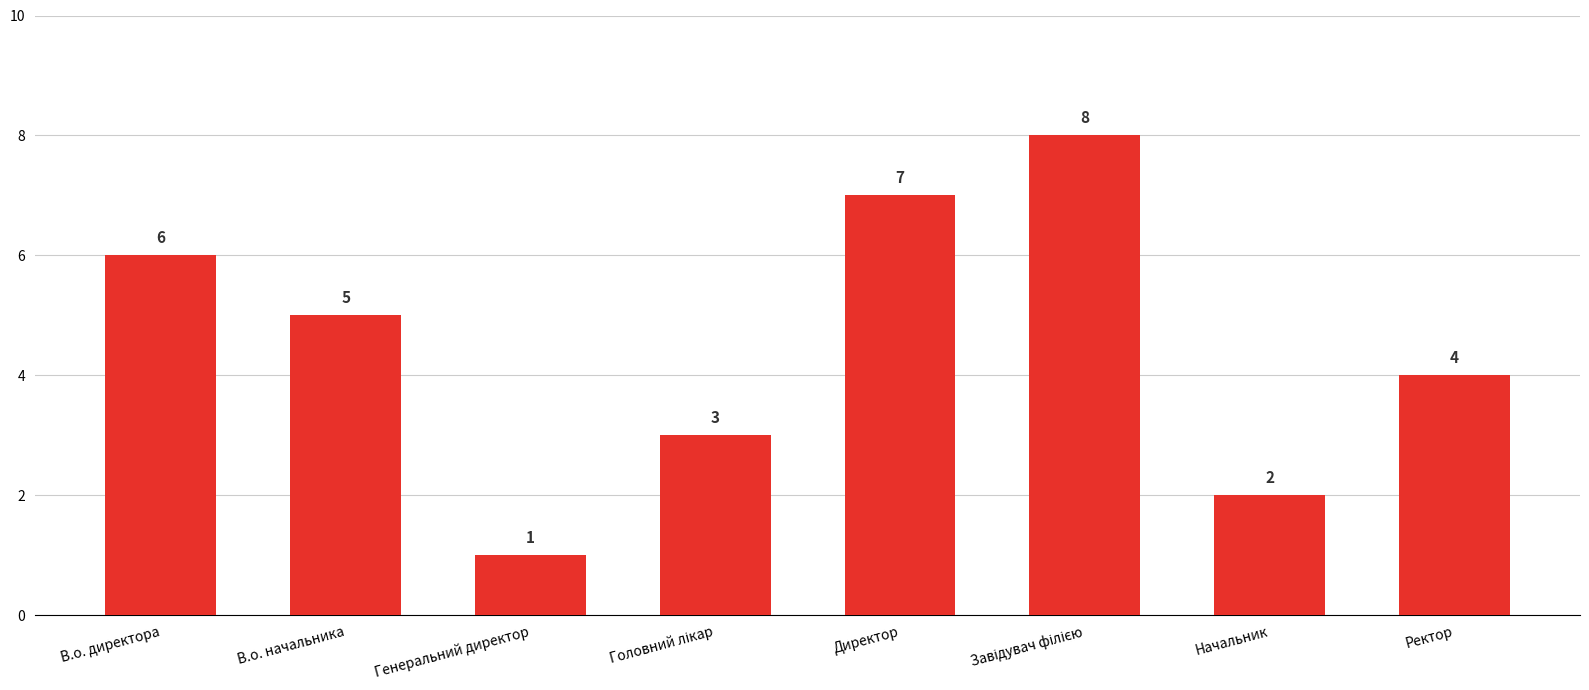

Between Начальник and В.о. директора, which is larger?

В.о. директора